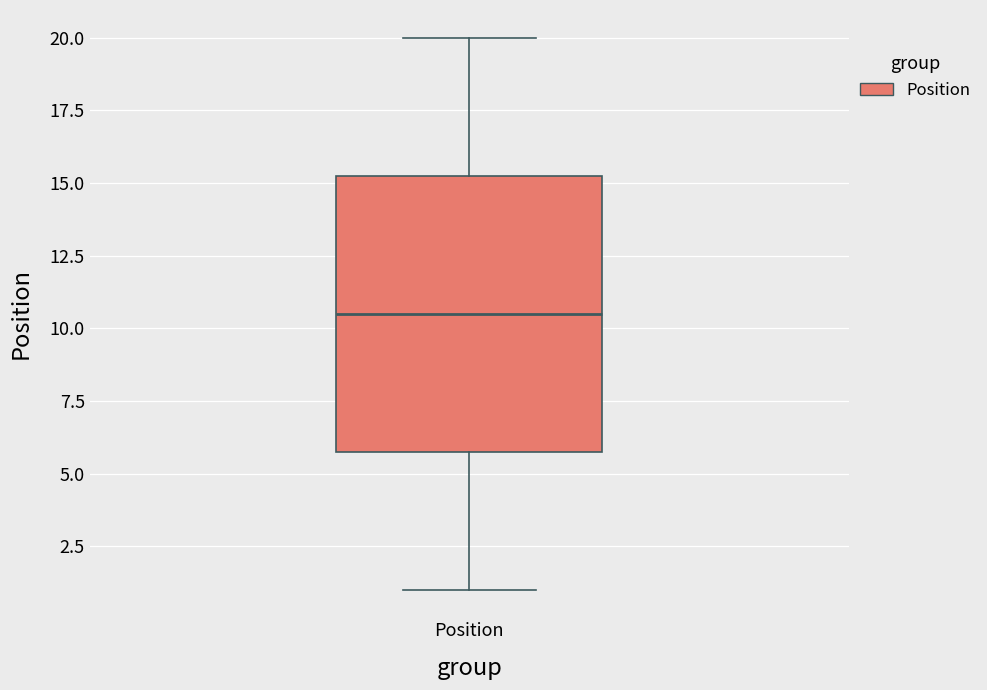

Read this box plot against the y-axis: the position of the median line, the range covered by the box, and the ends of both whiskers. The values are not printed on the chart, so give them approximately, as read against the axis.

median 10.5, box 6.0 to 15.5, whiskers 1.0 to 20.0